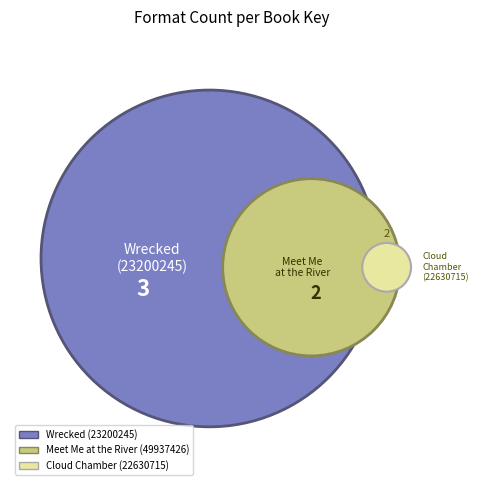

Between Wrecked (23200245) and Cloud Chamber (22630715), which is larger?

Wrecked (23200245)